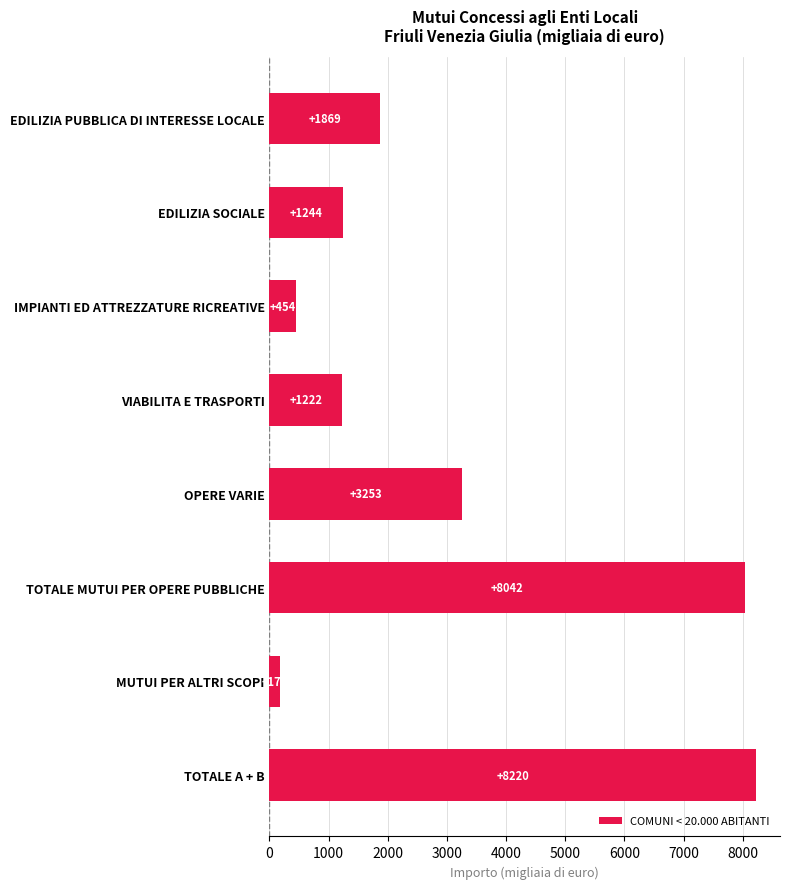

List the labels in order of value, largest first.

TOTALE A + B, TOTALE MUTUI PER OPERE PUBBLICHE, OPERE VARIE, EDILIZIA PUBBLICA DI INTERESSE LOCALE, EDILIZIA SOCIALE, VIABILITA E TRASPORTI, IMPIANTI ED ATTREZZATURE RICREATIVE, MUTUI PER ALTRI SCOPI